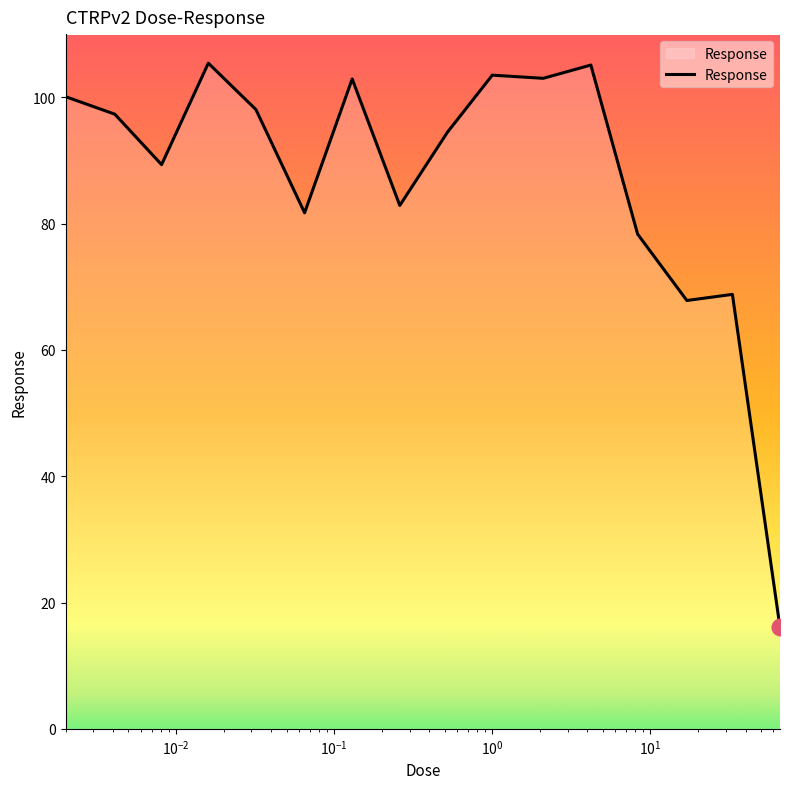

What is the difference between the second highest and second lowest values?

37.3